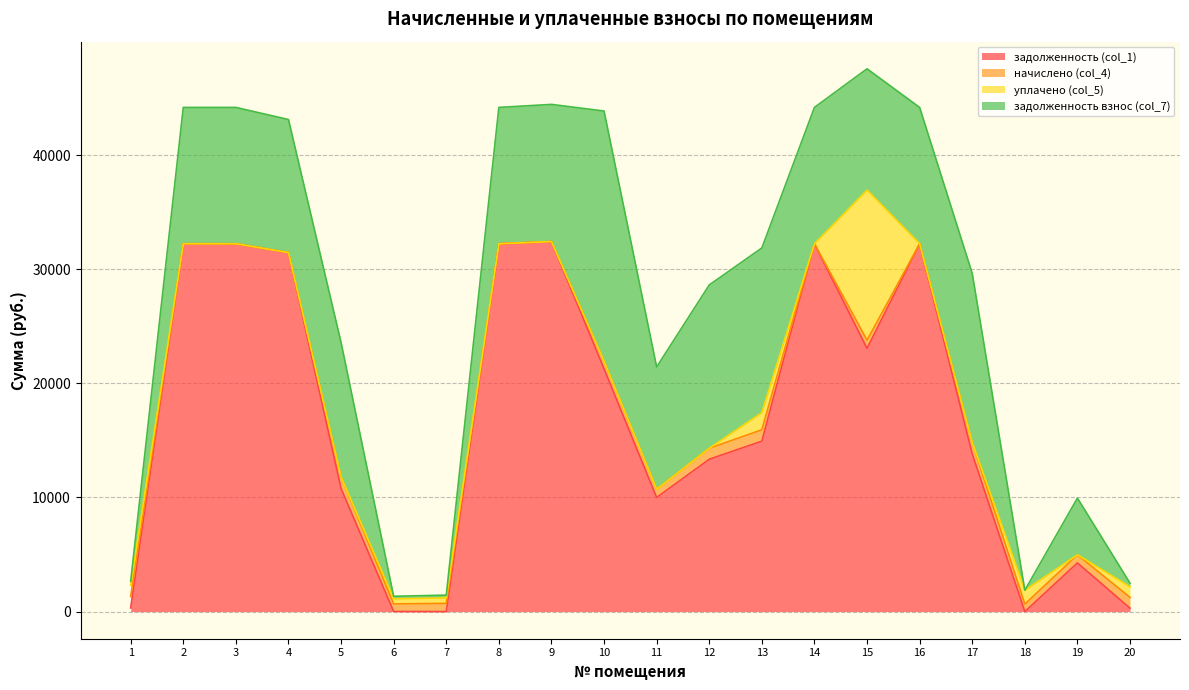

Is it true that задолженность взнос (col_7) equals 0.0 at 18?

True